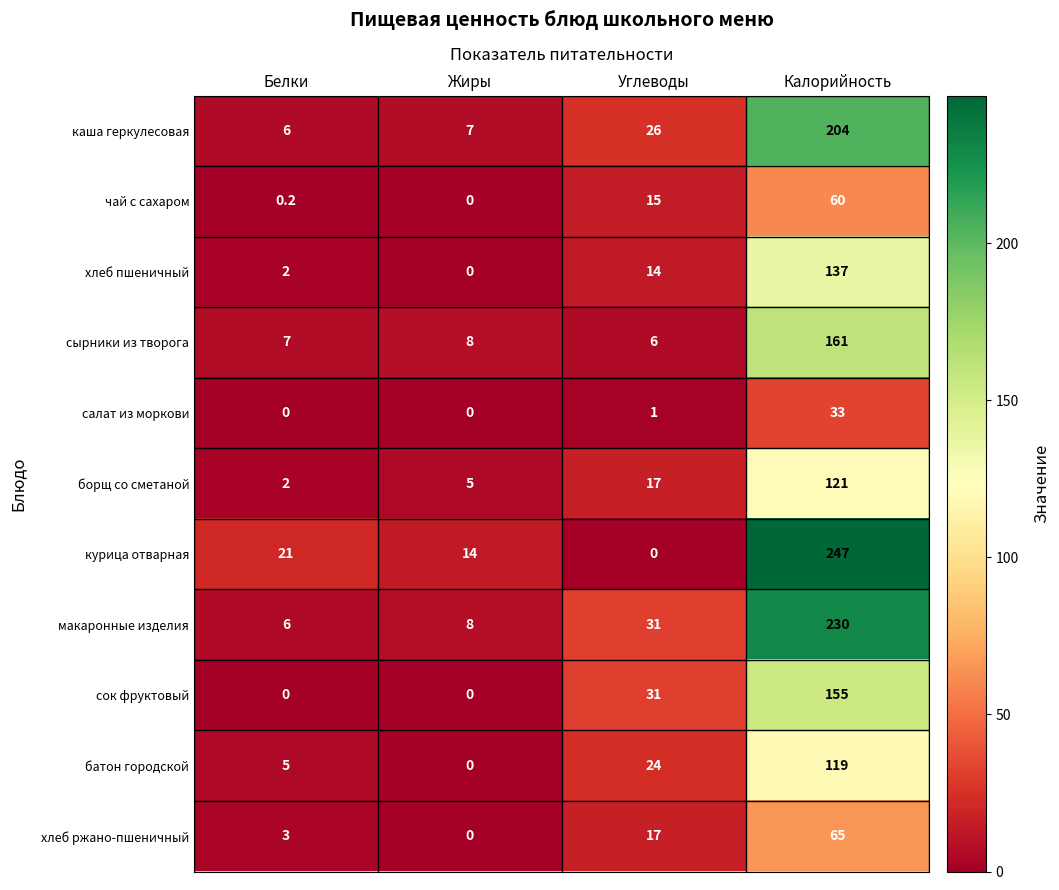

Where is макаронные изделия nearest to the value 118?

Углеводы